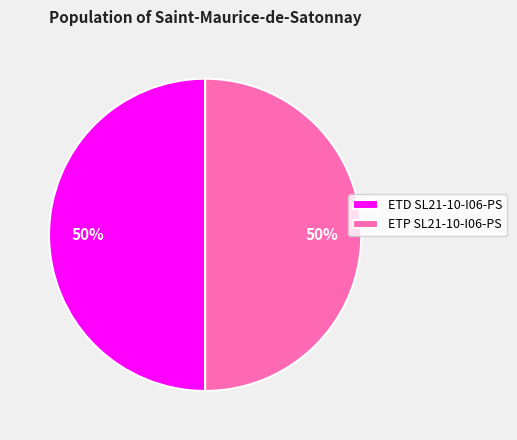

Is the sum of ETP SL21-10-I06-PS and ETD SL21-10-I06-PS greater than half?

Yes